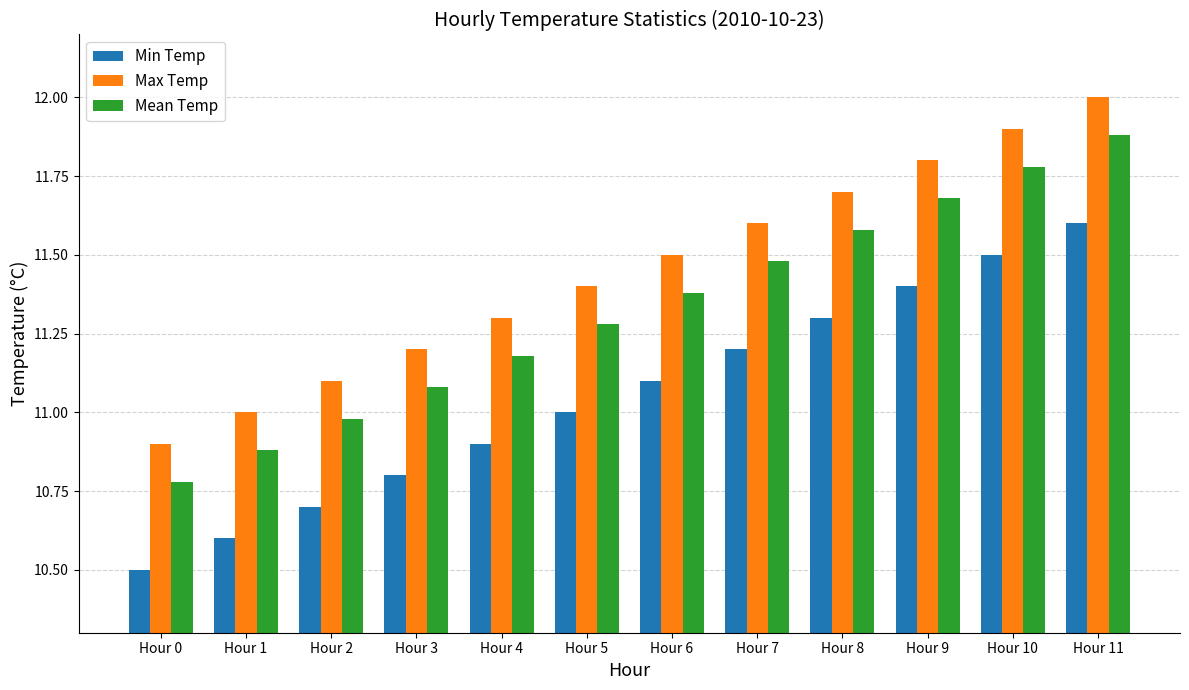

At which label does Max Temp reach its peak?

Hour 11